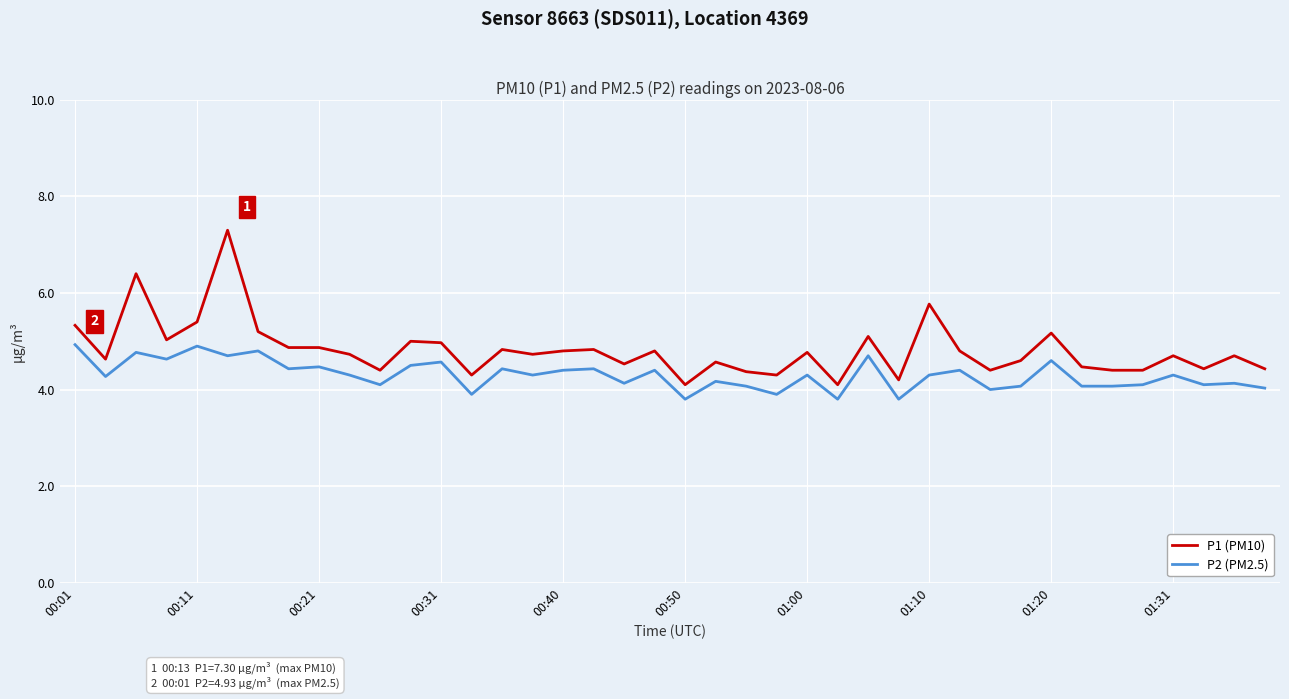

How many distinct data groups are displayed?

2